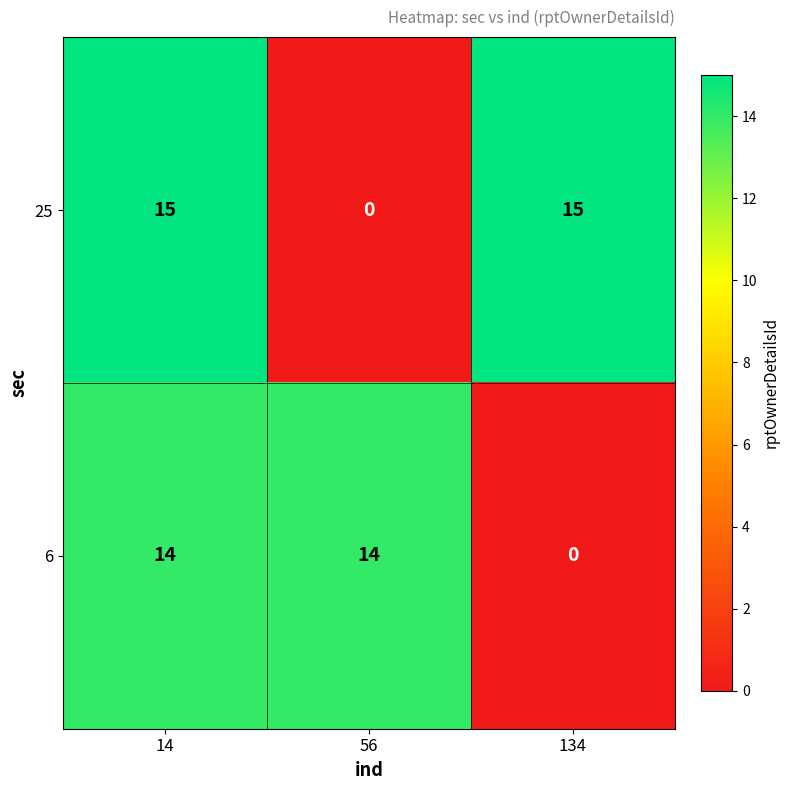

At 14, list the series in order from largest to smallest.

25, 6